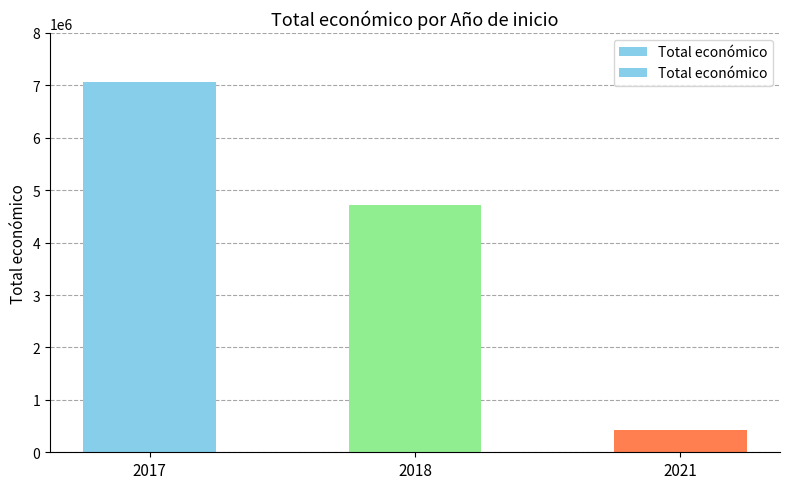

Between 2017 and 2018, which is larger?

2017